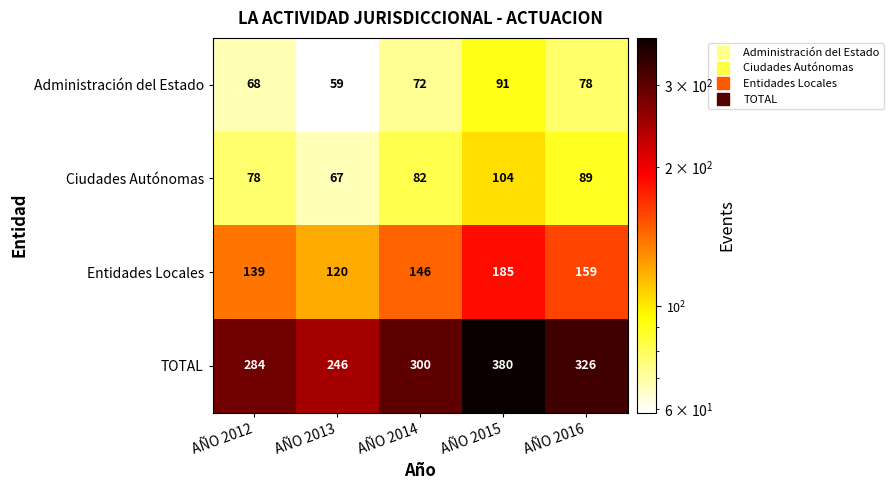

Between AÑO 2013 and AÑO 2014, which series saw the biggest shift?

TOTAL